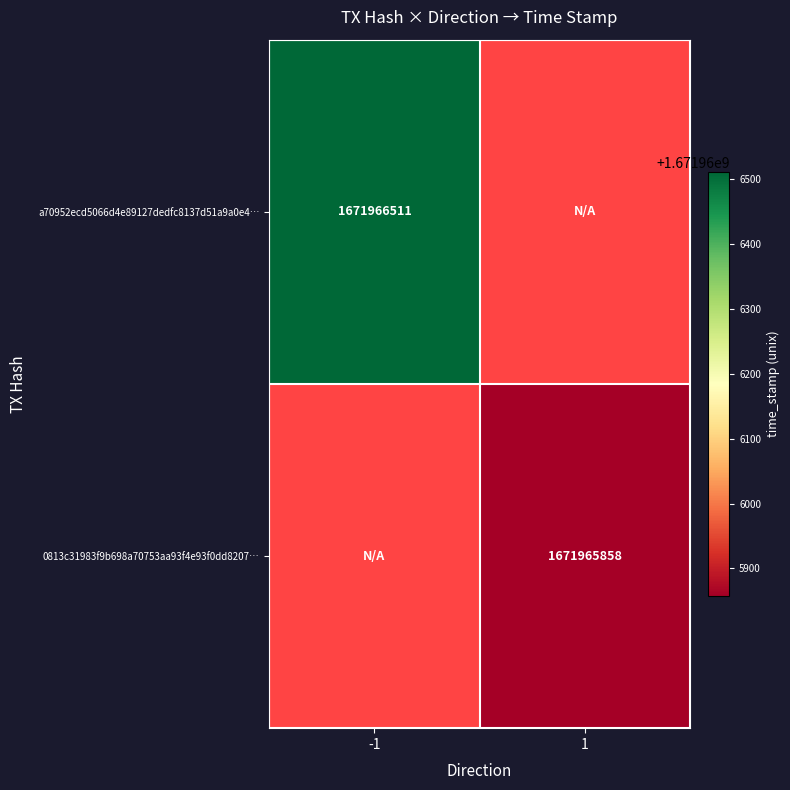

The 0813c31983f9b698a70753aa93f4e93f0dd8207… series shows 1671965858 at 1. True or false?

True